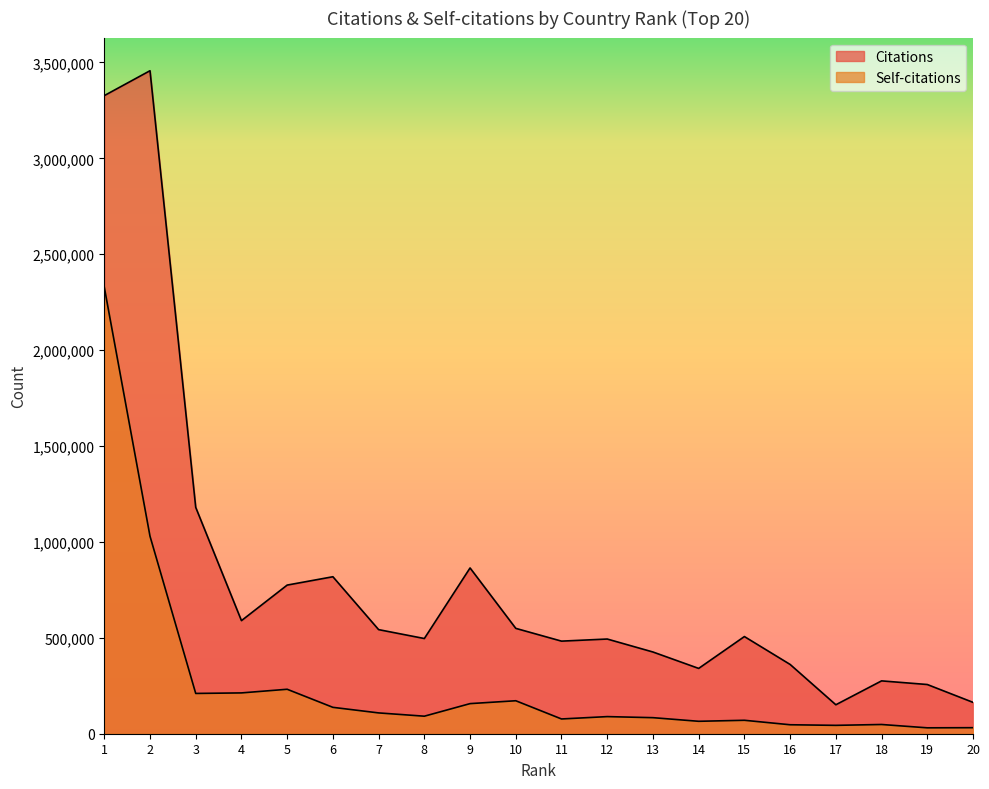

Rank the categories by Self-citations value from lowest to highest.

19, 20, 17, 16, 18, 14, 15, 11, 13, 12, 8, 7, 6, 9, 10, 3, 4, 5, 2, 1